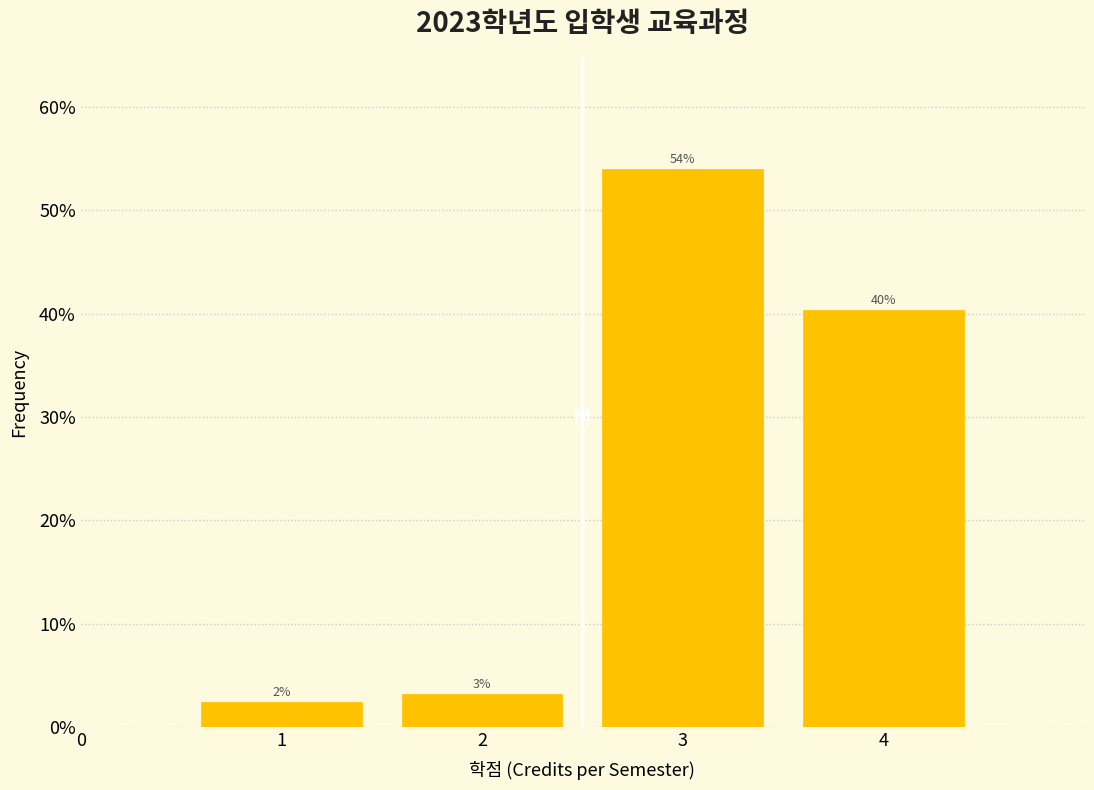

Are the bars horizontal?

No